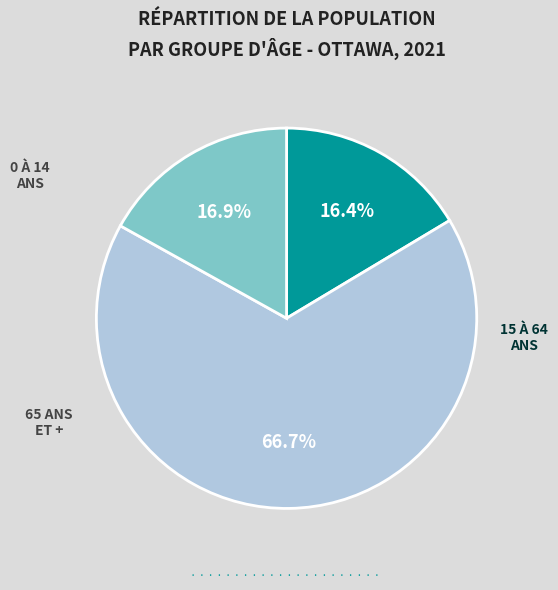

How many slices are in this pie chart?

3